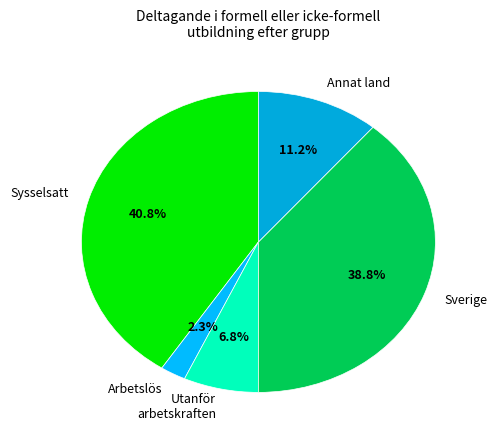

Which has a higher value, Annat land or Utanför arbetskraften?

Annat land